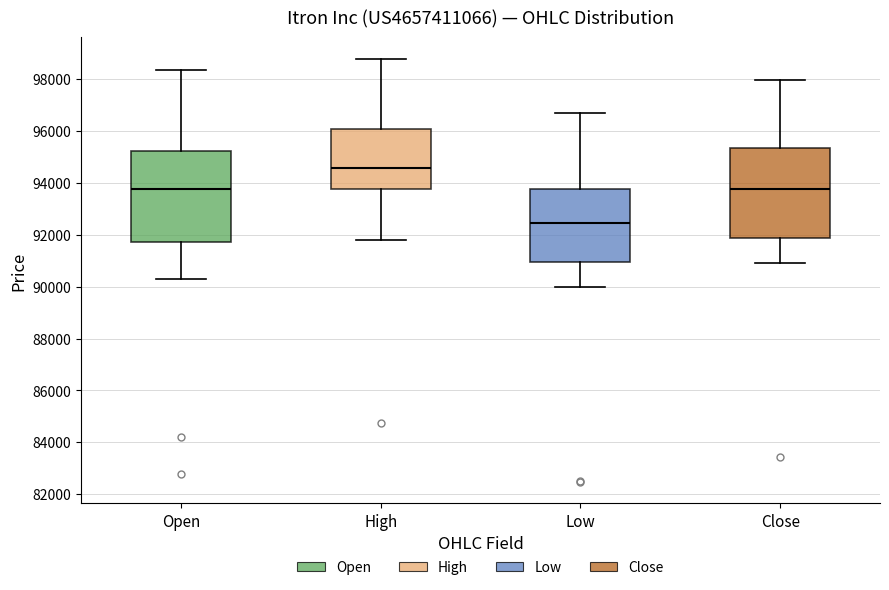

Which box has the highest median line?

High